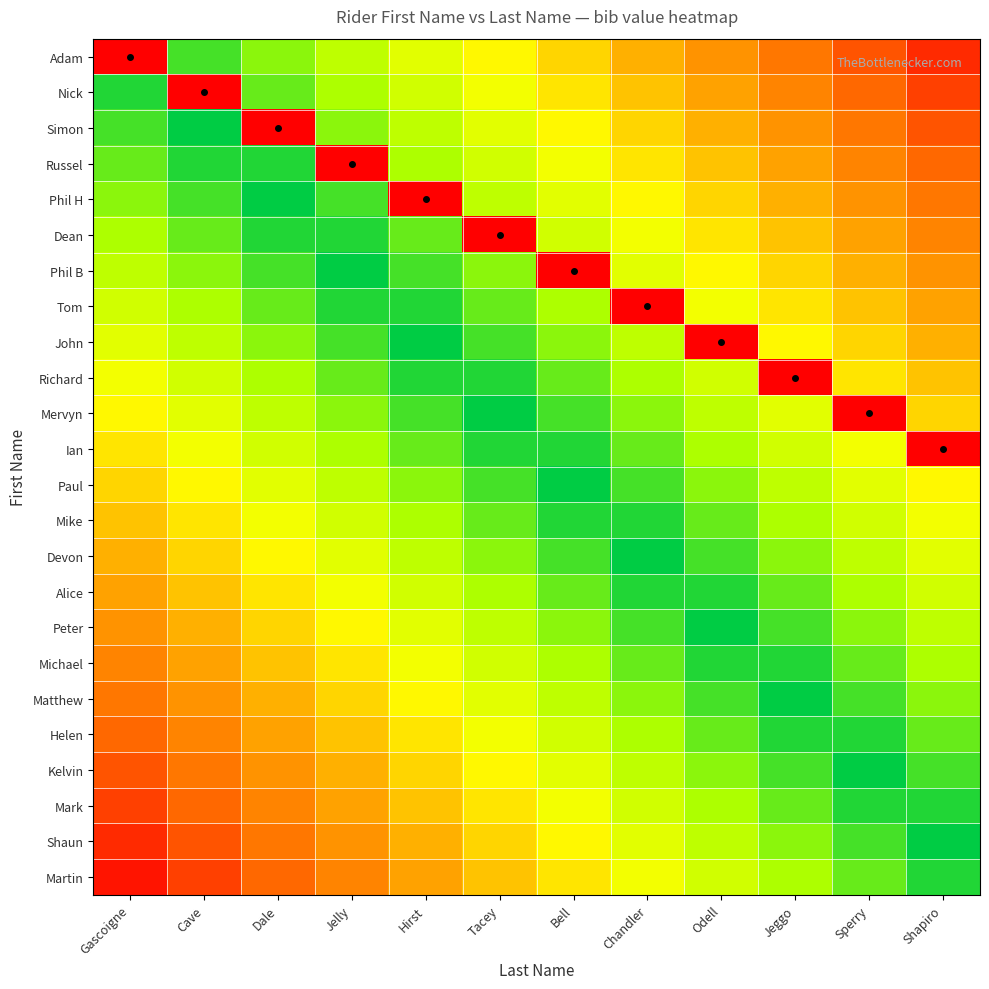

Which has a higher value, Cave or Hirst?

Cave